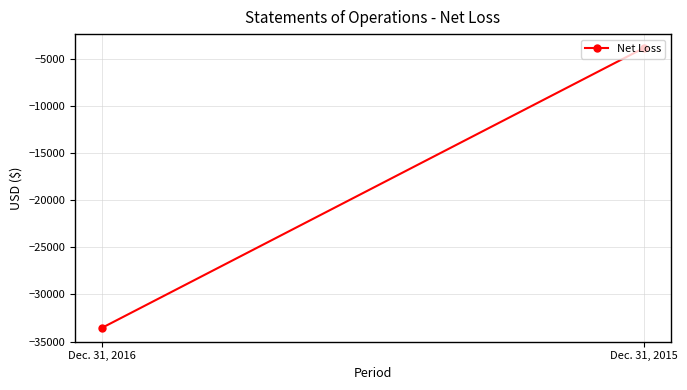

What is the value of the 2nd point from the left?

-3876